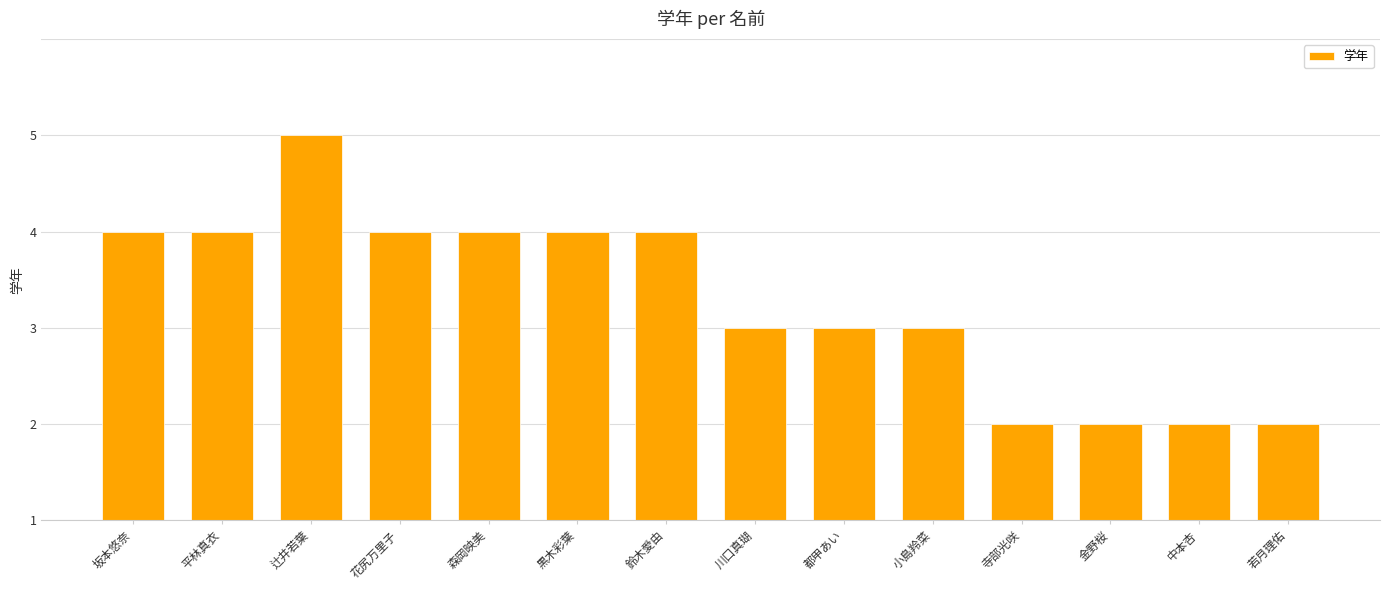

What is the label of the 14th bar from the left?

若月理佑